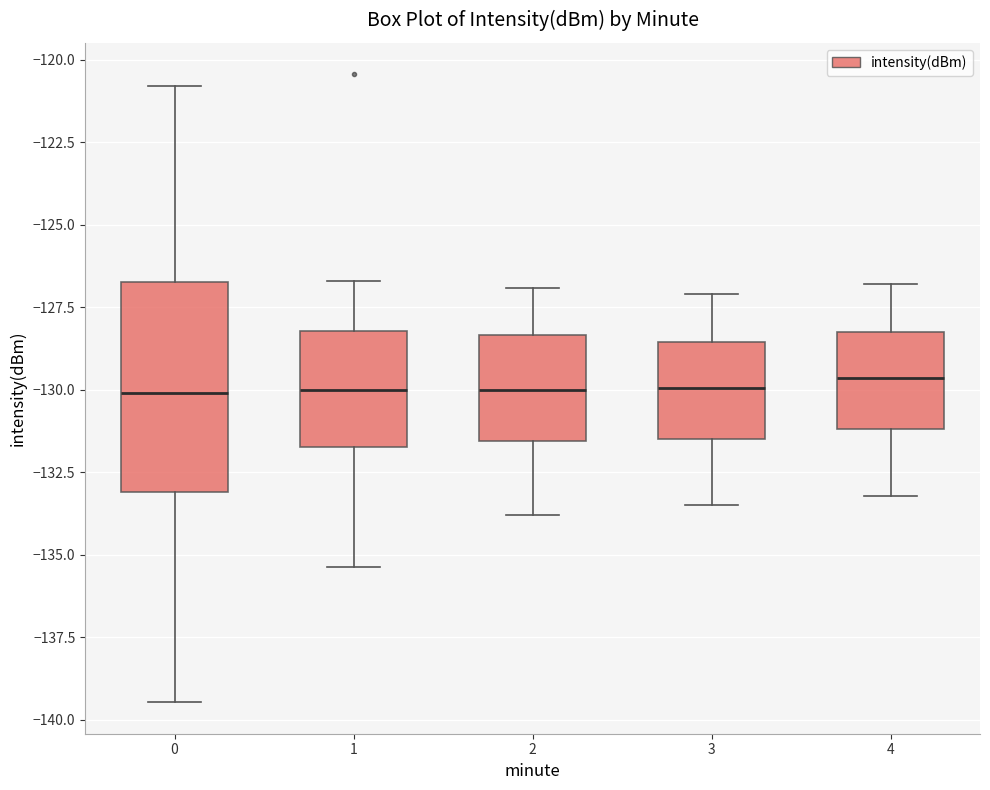

Comparing the boxes themselves (not the whiskers), which one is the tallest?

0